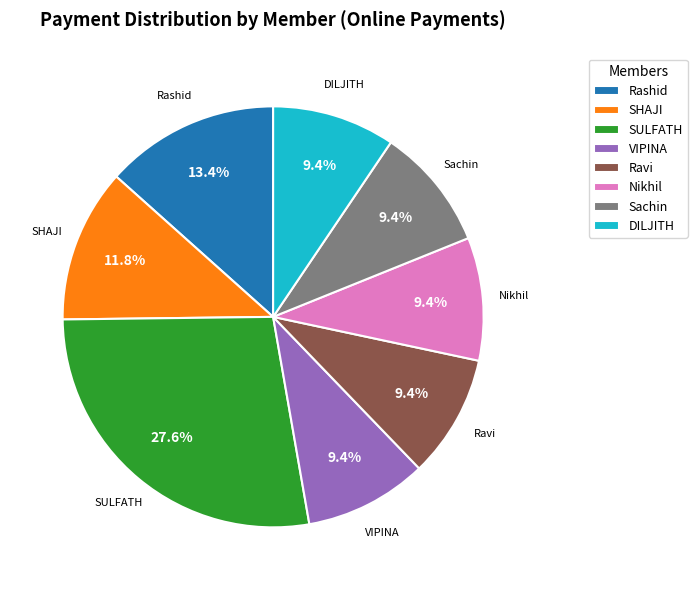

What percentage is the Nikhil slice, to the nearest percent?

9%